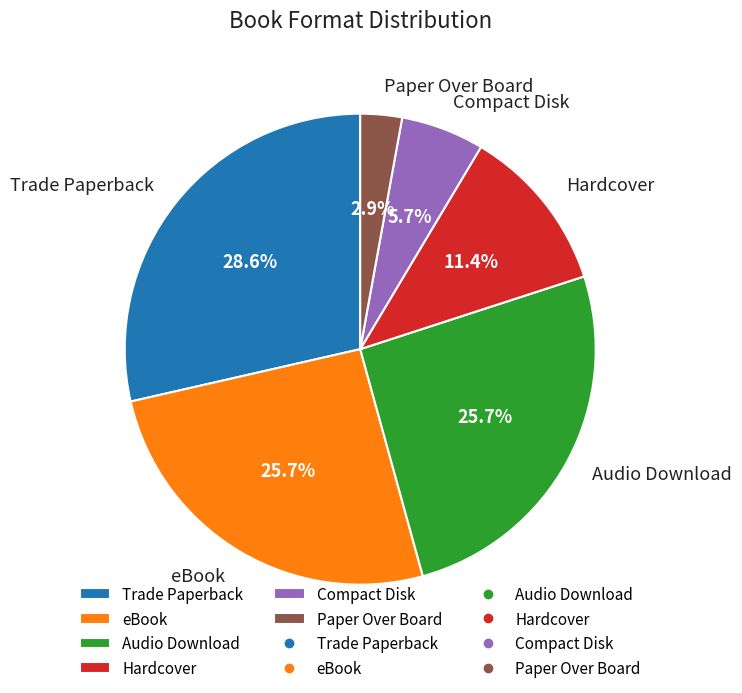

To the nearest percent, what portion does eBook represent?

26%